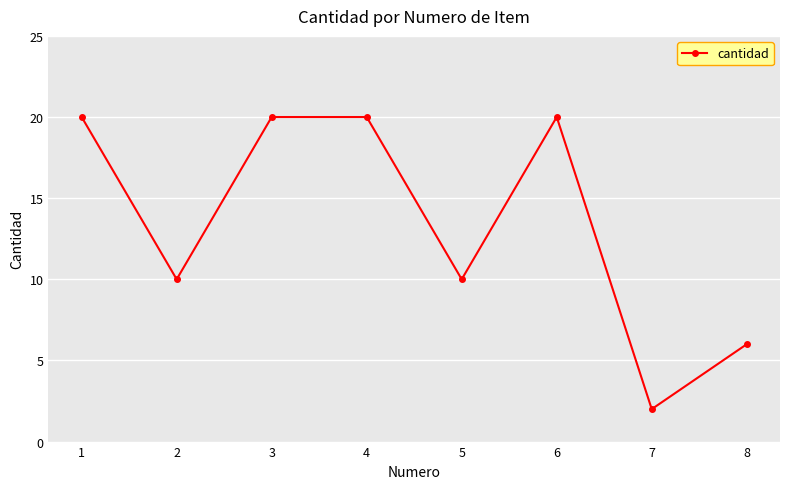

Which has a higher value, 1 or 8?

1